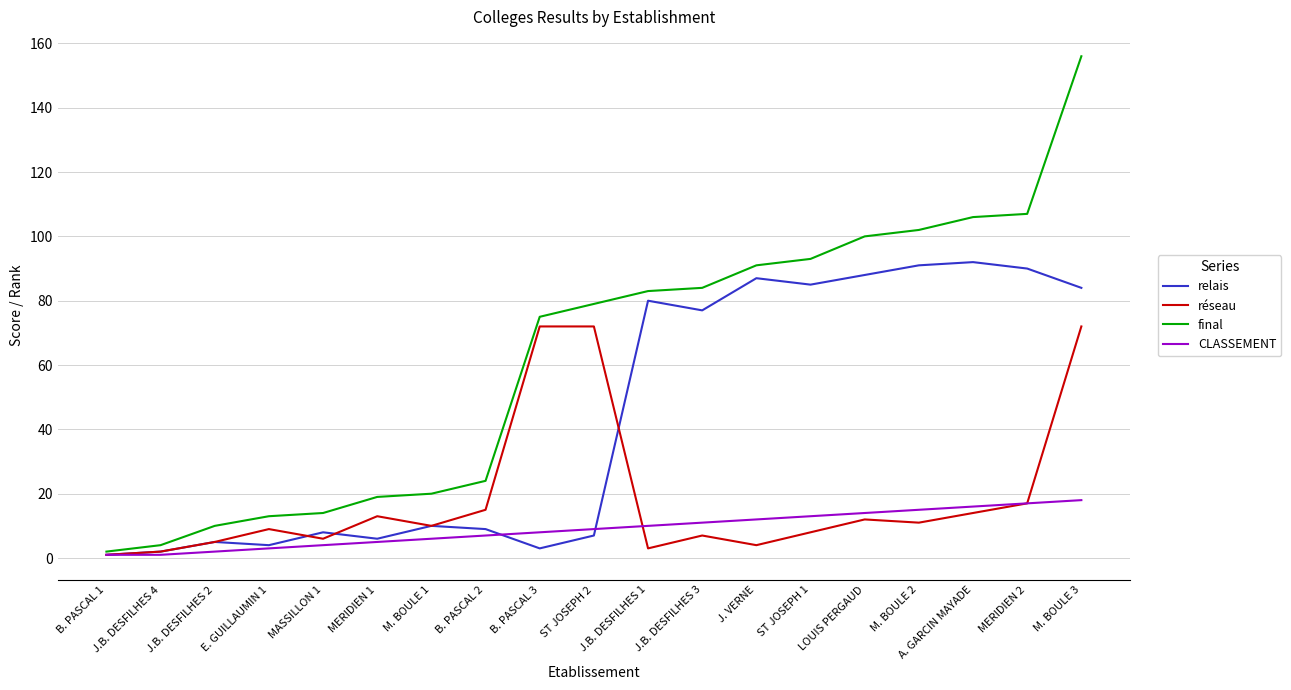

Which series changed the most between J.B. DESFILHES 3 and MERIDIEN 2?

final